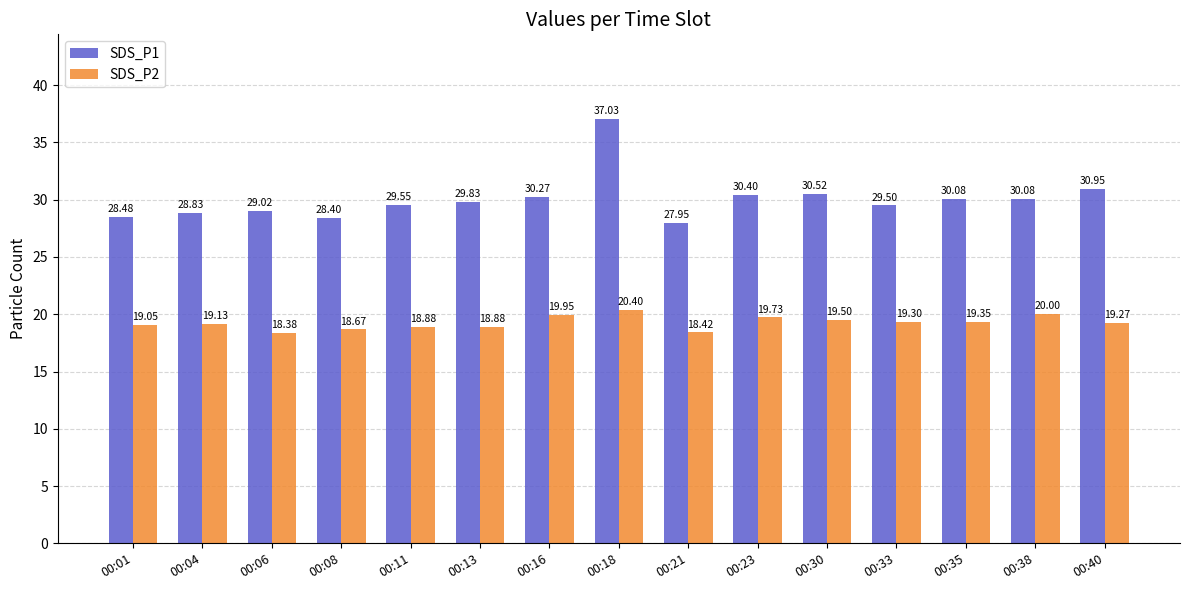

The SDS_P1 series shows 29.0 at 00:06. True or false?

True